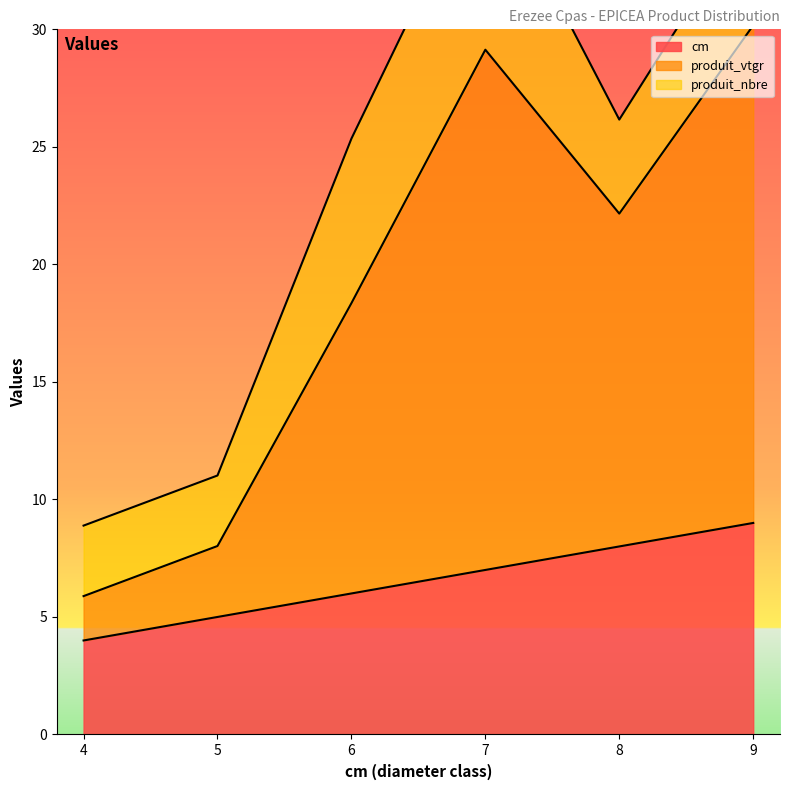

True or false: cm and produit_vtgr cross at least once.

False